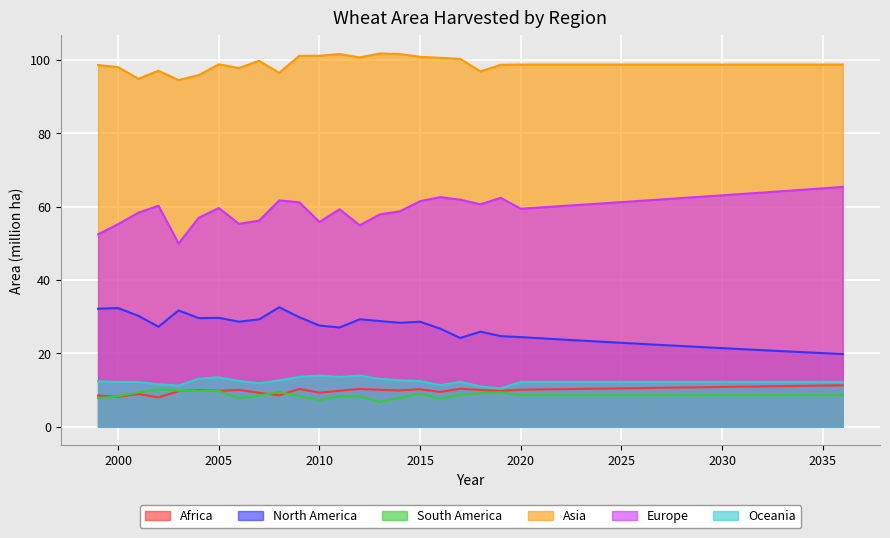

Which category has the lowest value in the Europe series?

2003